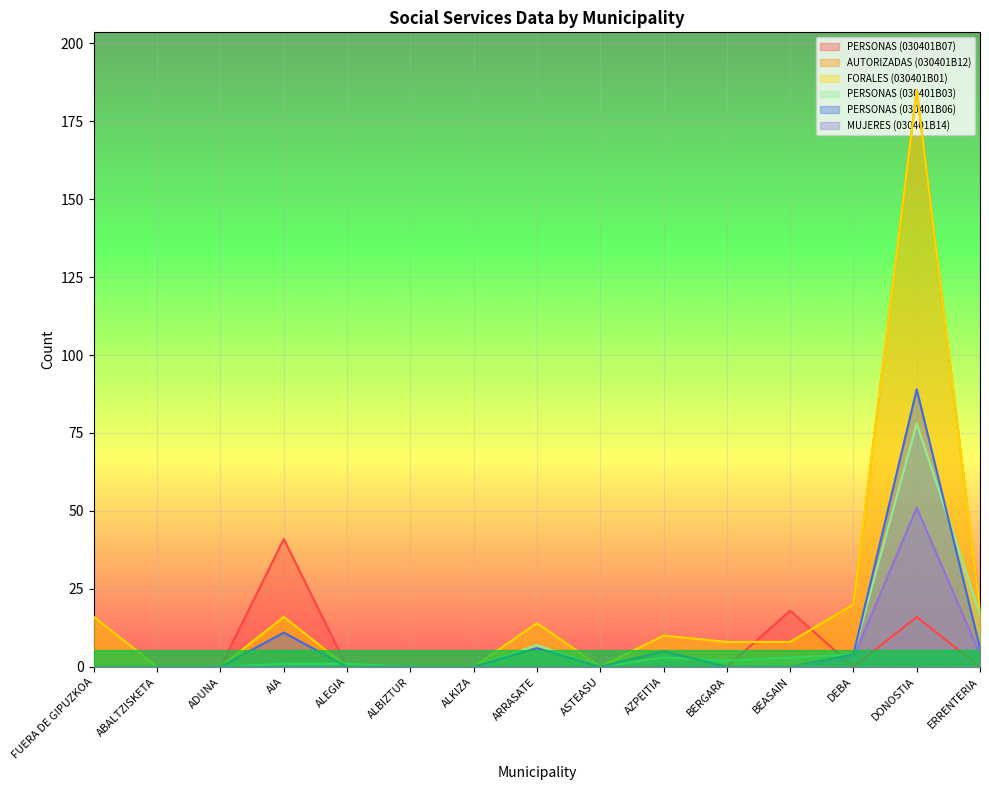

What position from the left is ASTEASU?

9